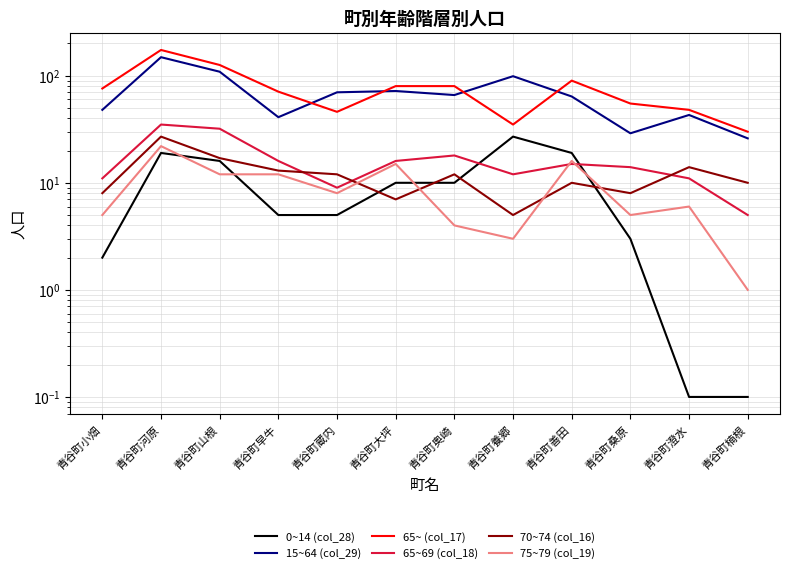

What is the maximum value shown in the chart?

174.0